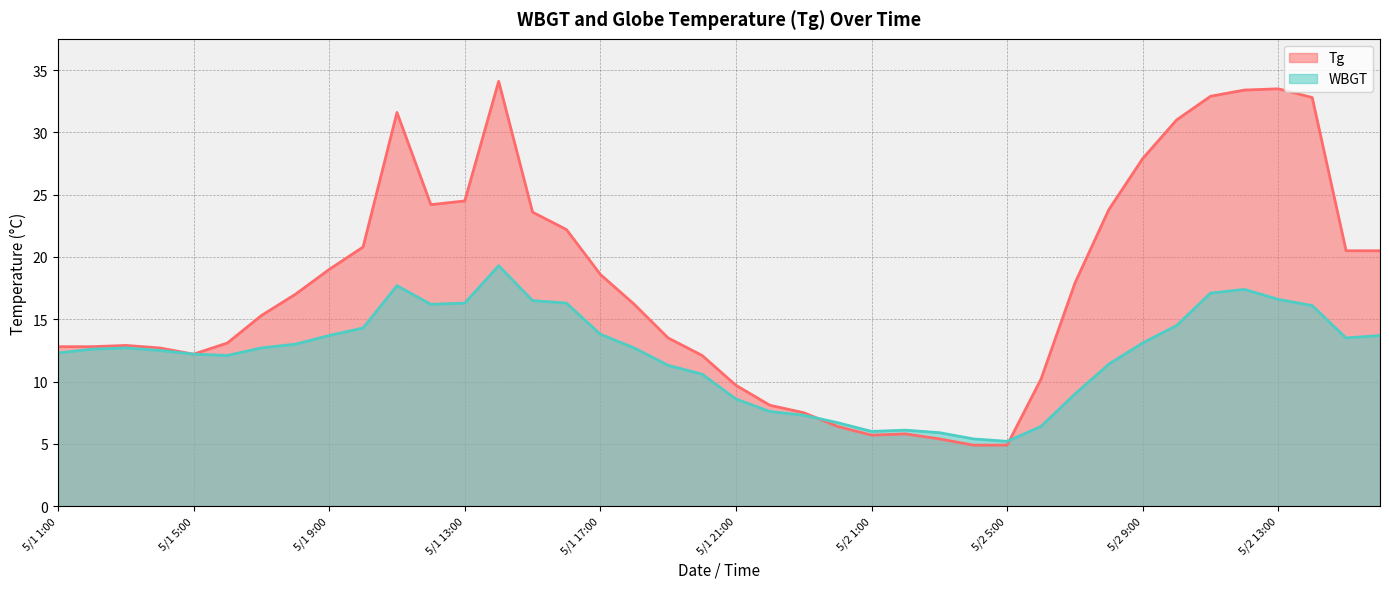

List the series in order of their overall mean, lowest first.

WBGT, Tg